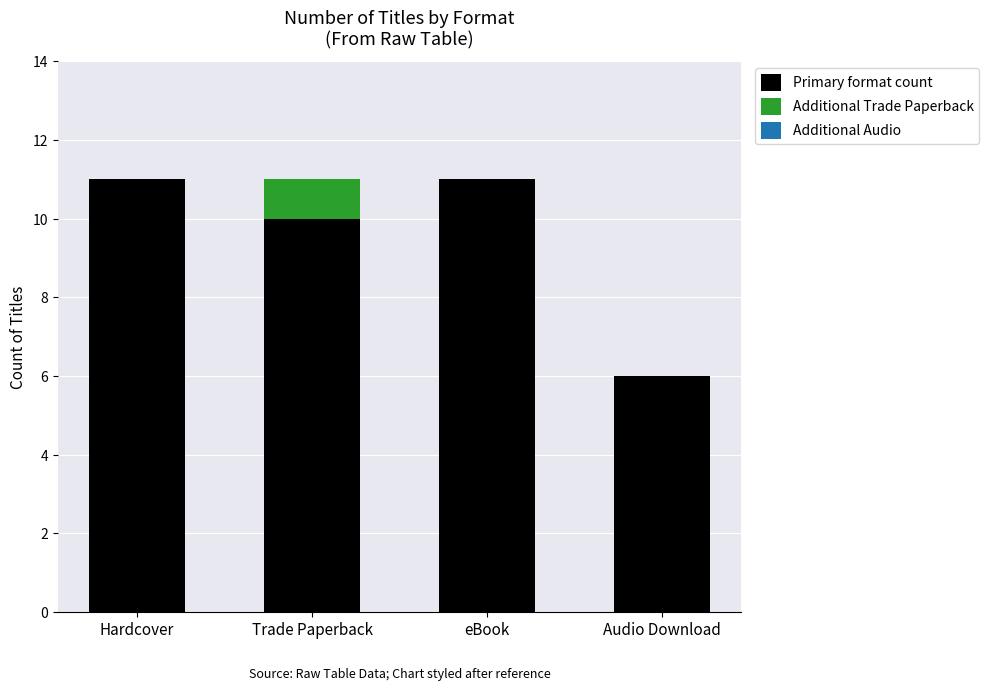

What is the total value across all series at eBook?

11